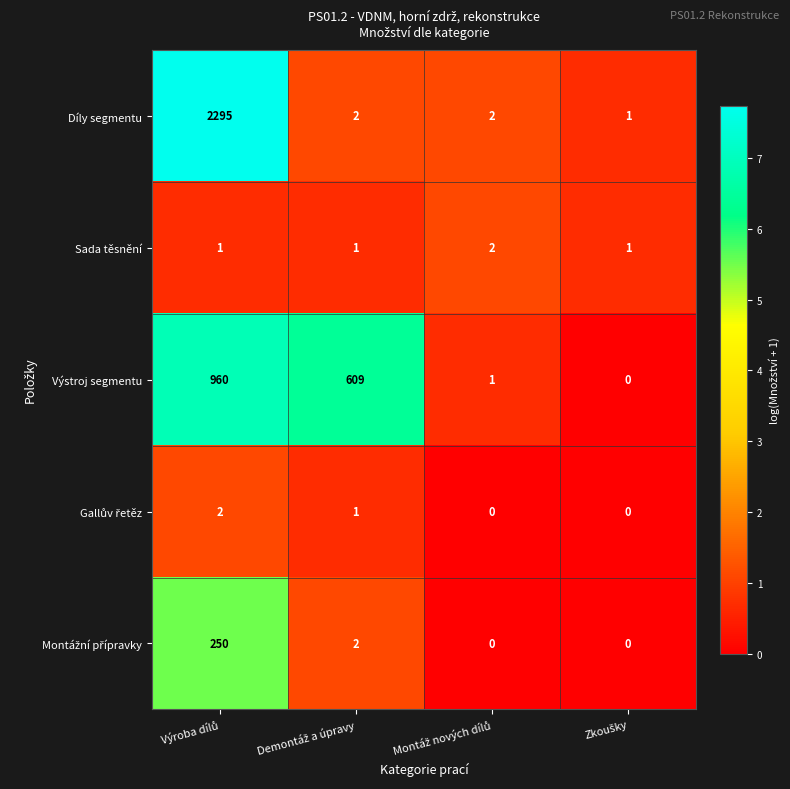

Which series has the widest spread of values?

Díly segmentu